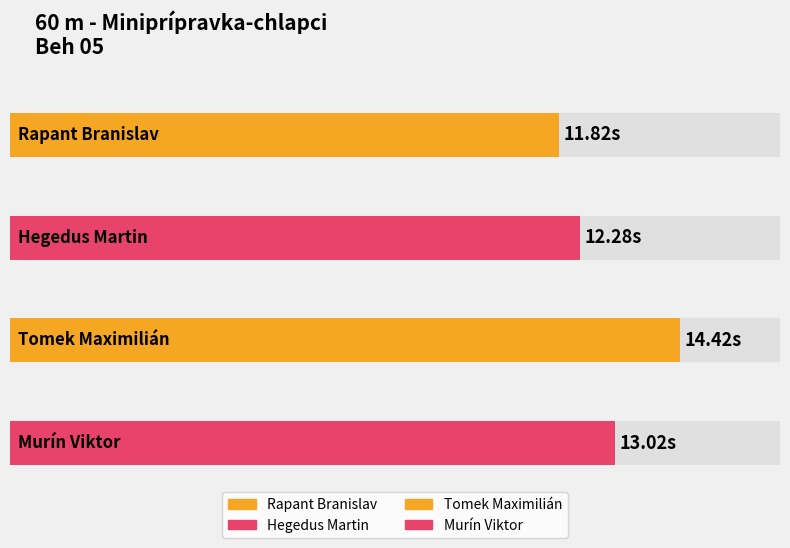

How many bars are there in total?

4